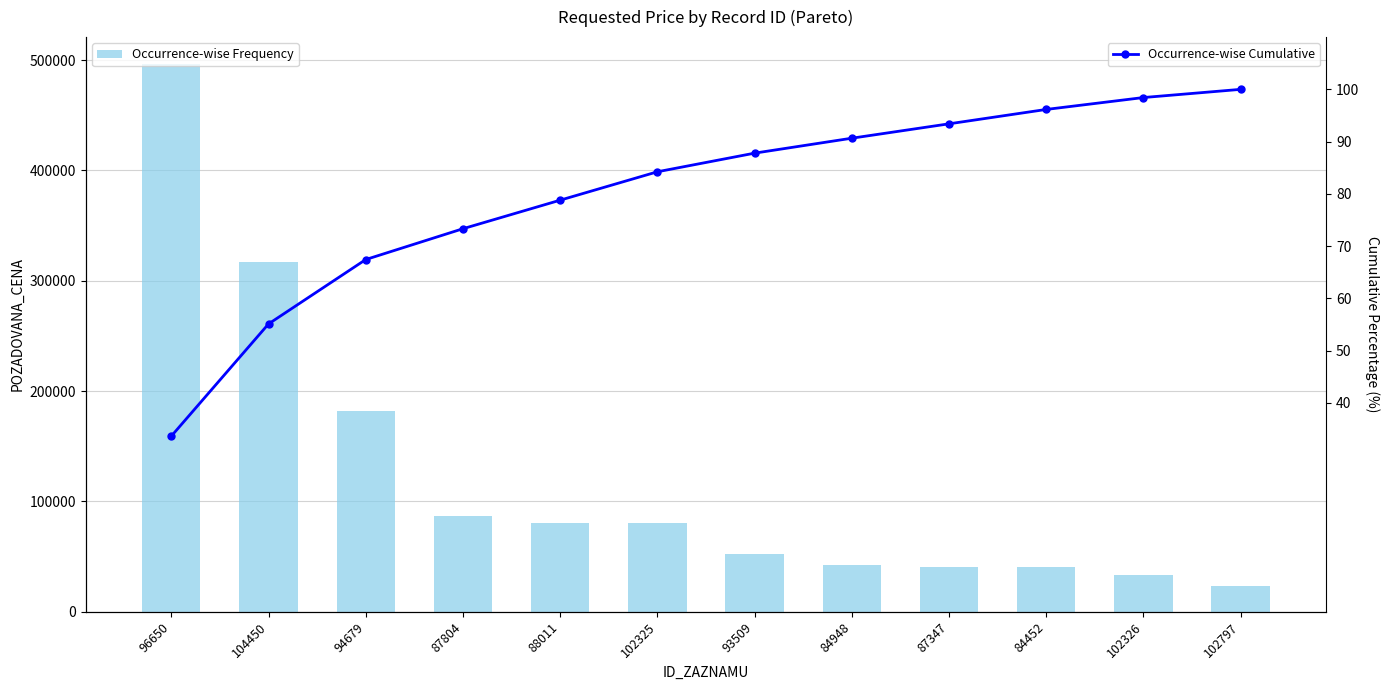

Rank the series by their maximum value, from lowest to highest.

Occurrence-wise Cumulative, Occurrence-wise Frequency